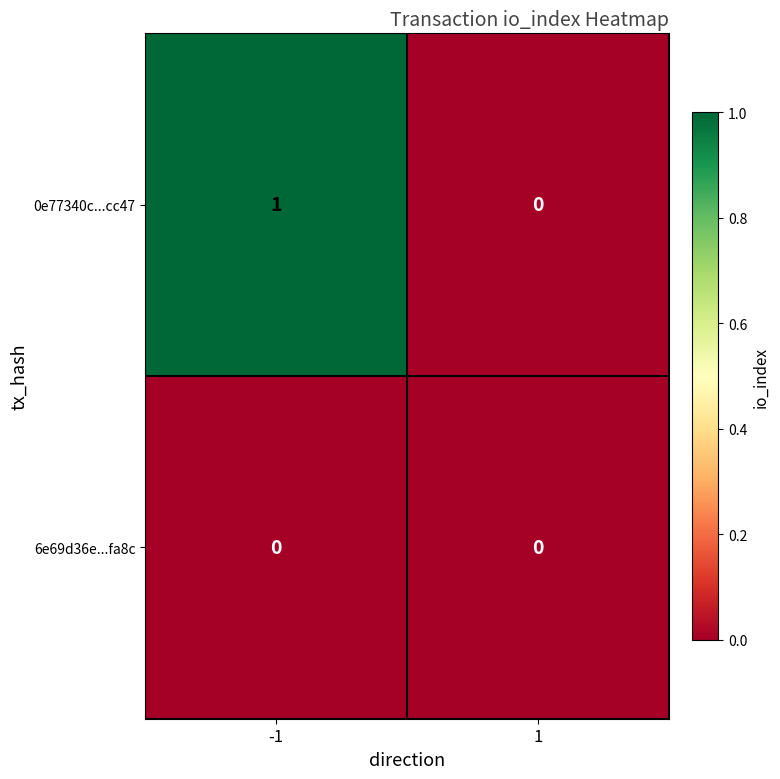

Reading left to right, extract all data points from this chart.

0e77340c...cc47: 1	0
6e69d36e...fa8c: 0	0